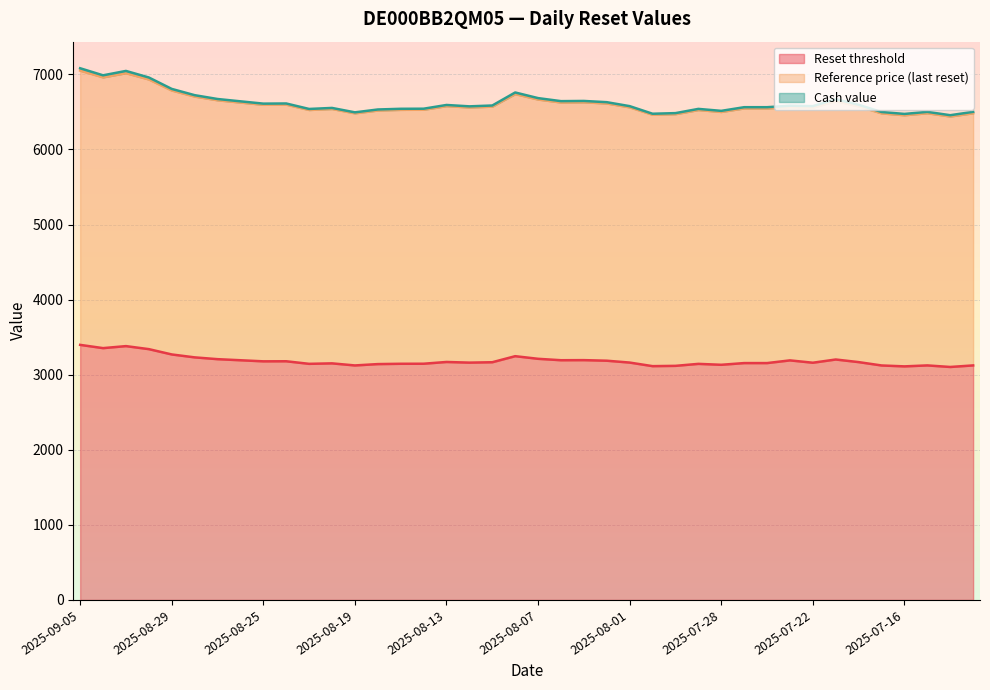

True or false: Reset threshold and Reference price (last reset) intersect in this chart.

False